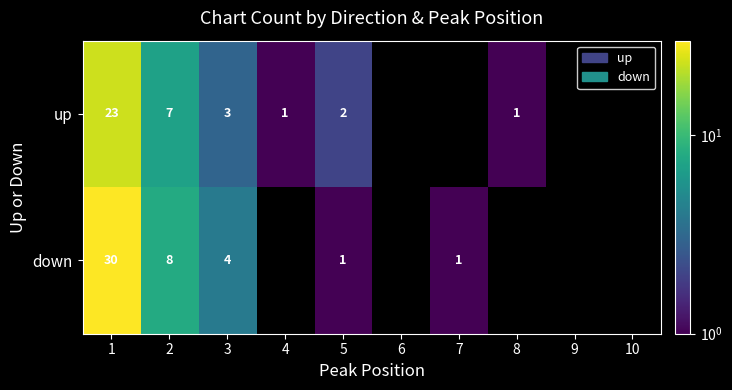

The value of down at 1 is 30. True or false?

True